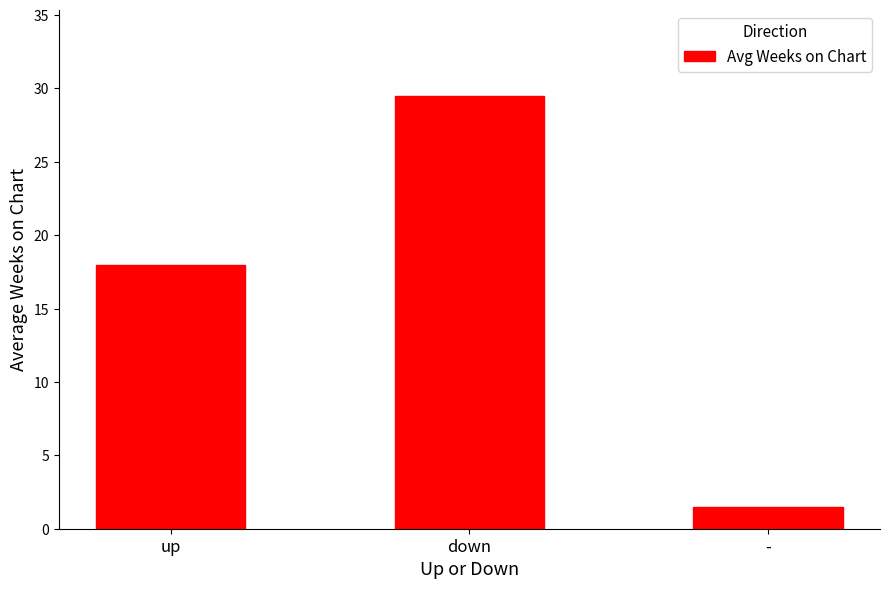

Is it true that the value at up is 27.2?

False